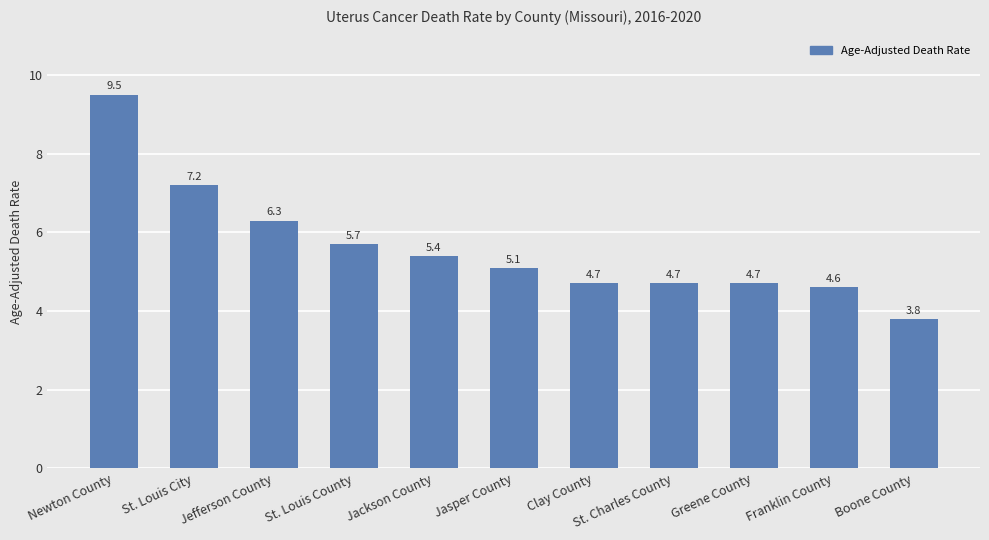

What is the change in value from Jackson County to Clay County?

-0.7